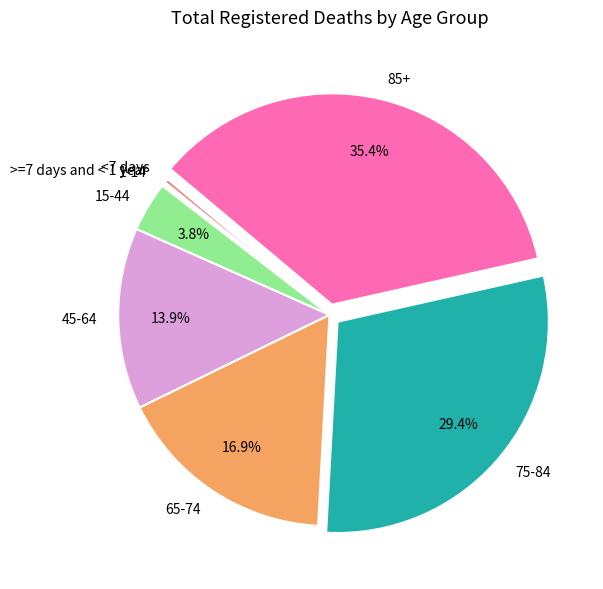

Which has a higher value, <7 days or 75-84?

75-84